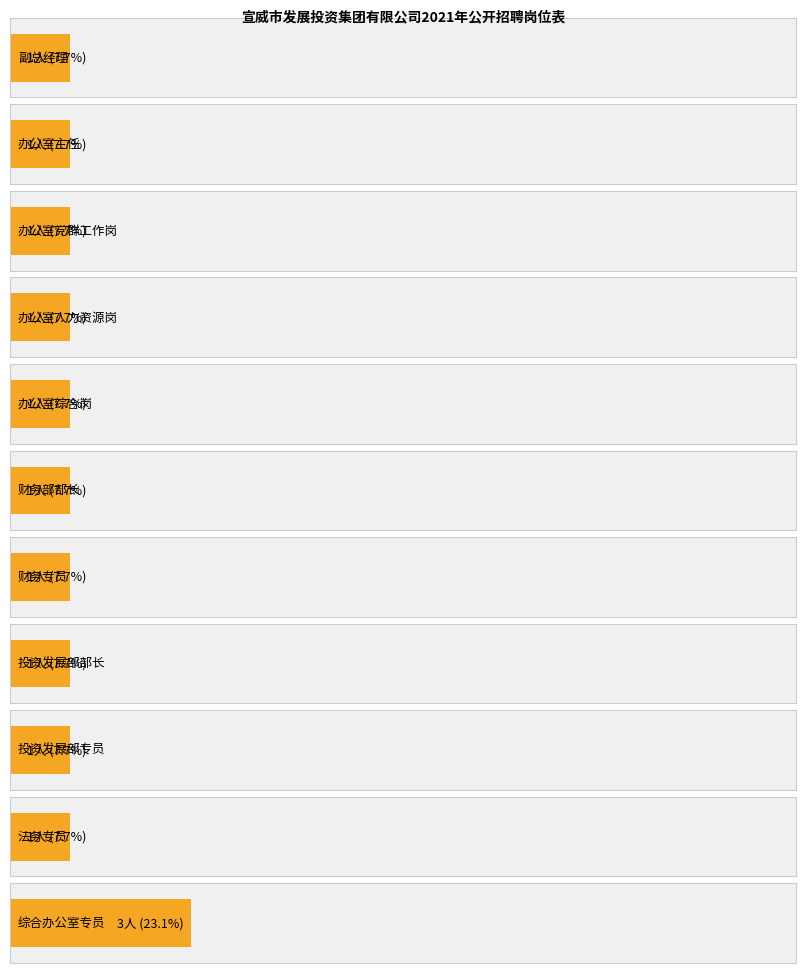

What is the greatest value displayed?

3